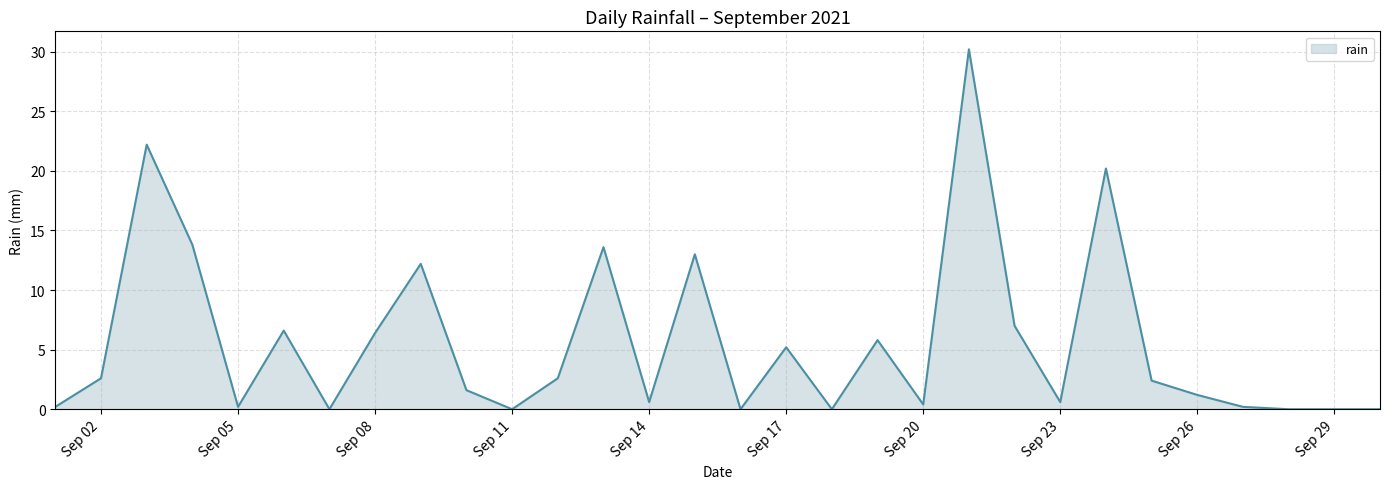

What is the maximum value shown in the chart?

30.2